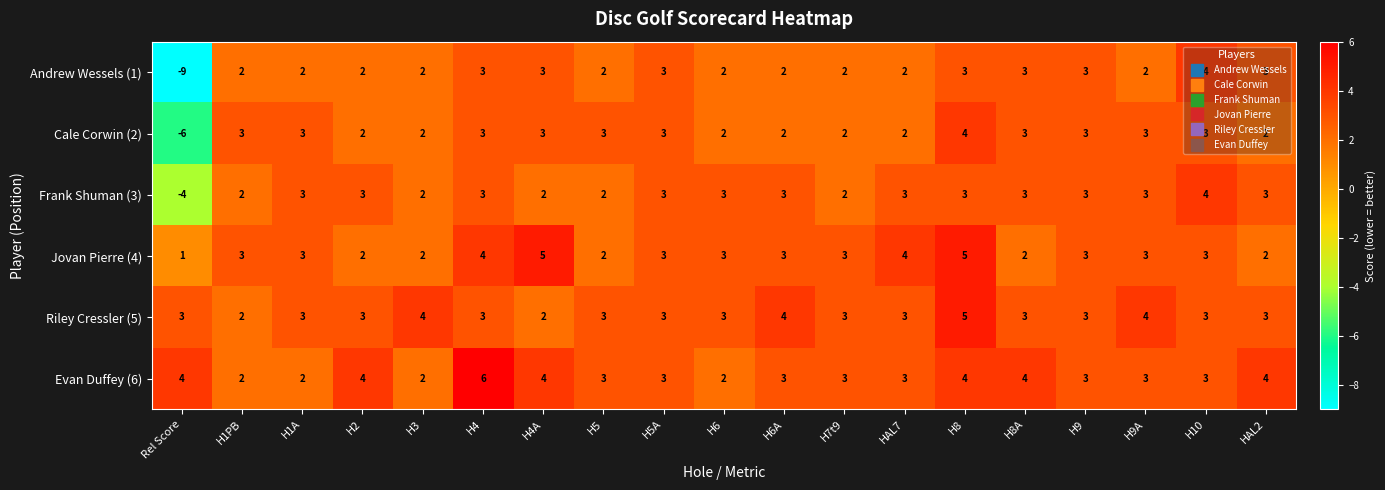

Count the Evan Duffey (6) values in the range 3 to 4.

14